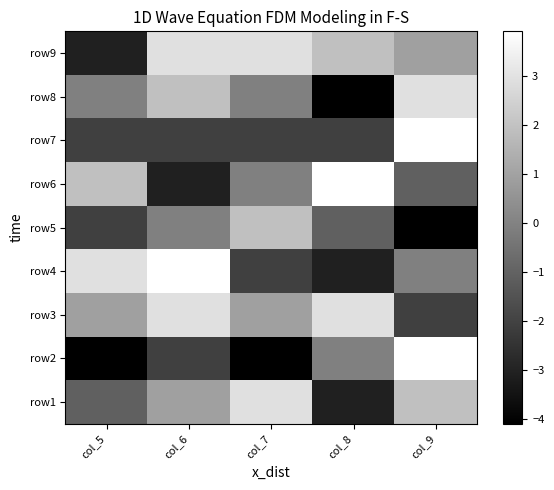

At how many categories does at least one series exceed 0?

5